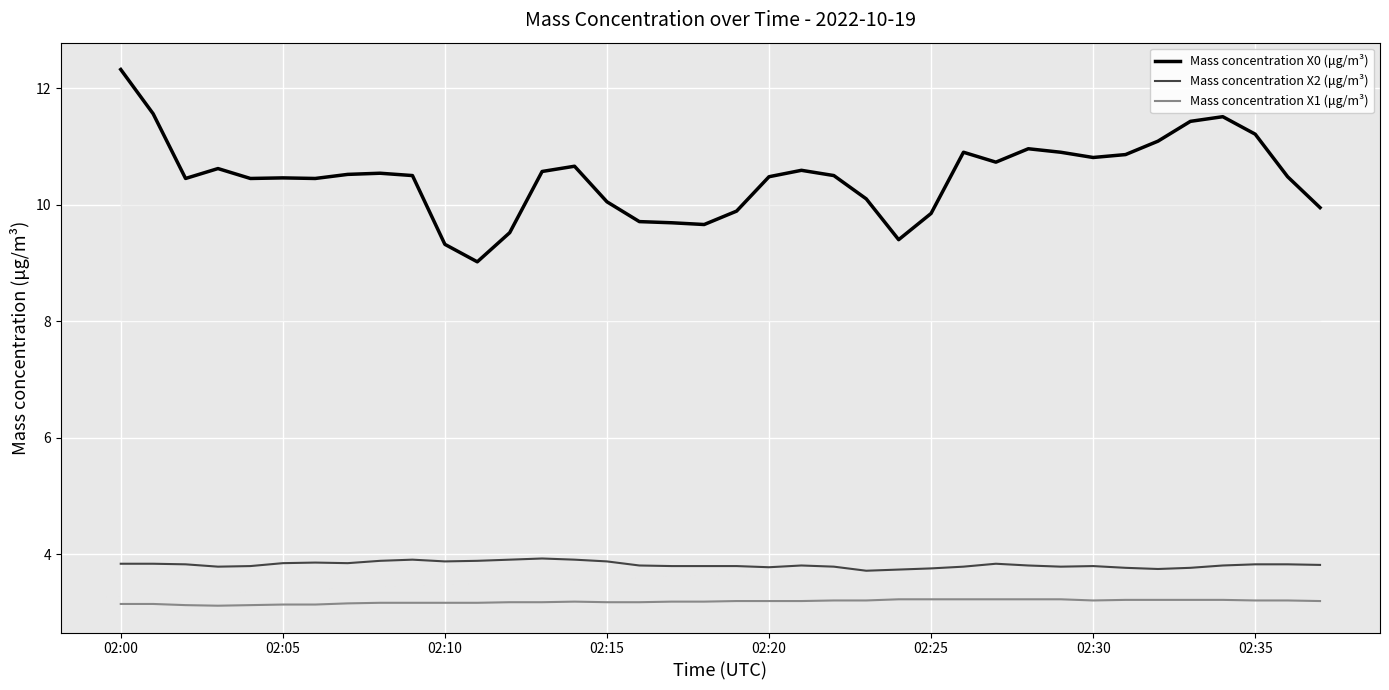

List the series in order of their peak value, lowest first.

Mass concentration X1 (μg/m³), Mass concentration X2 (μg/m³), Mass concentration X0 (μg/m³)